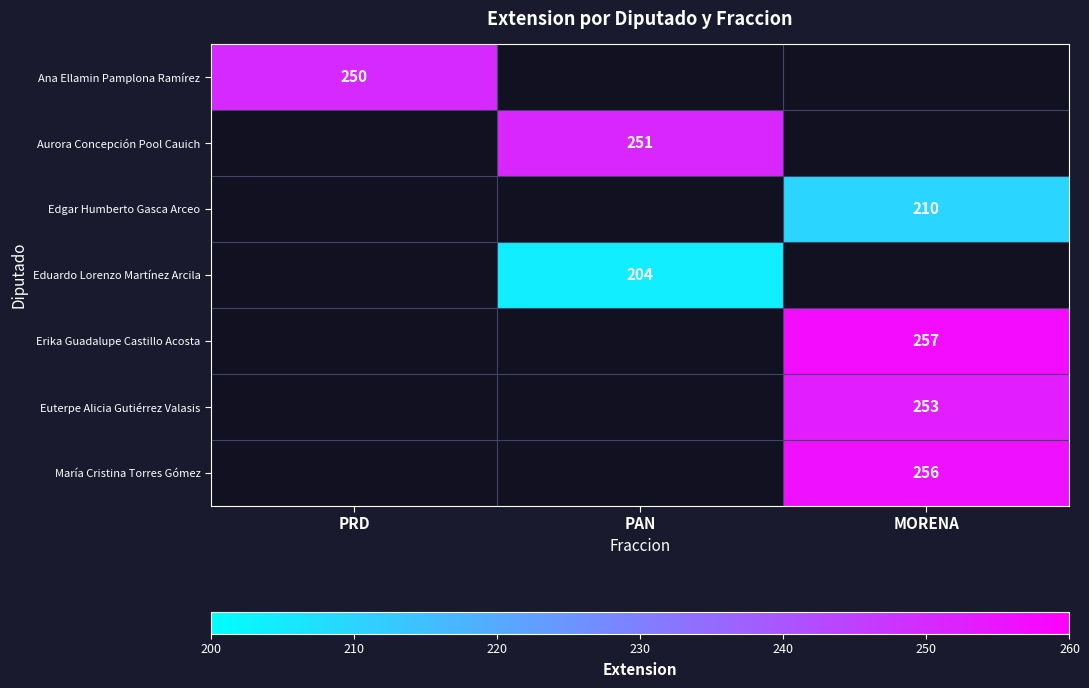

The value of Ana Ellamin Pamplona Ramírez at PRD is 135.0. True or false?

False